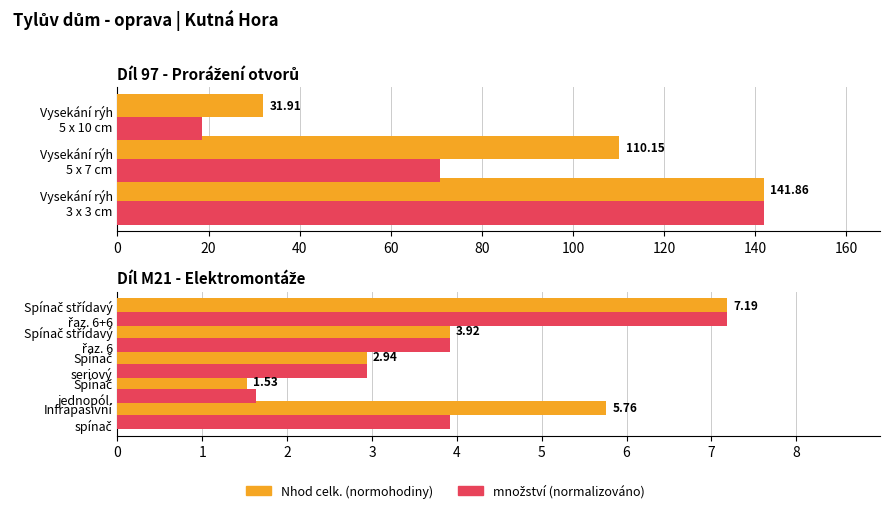

Which series has the largest total across all categories?

Nhod celk.